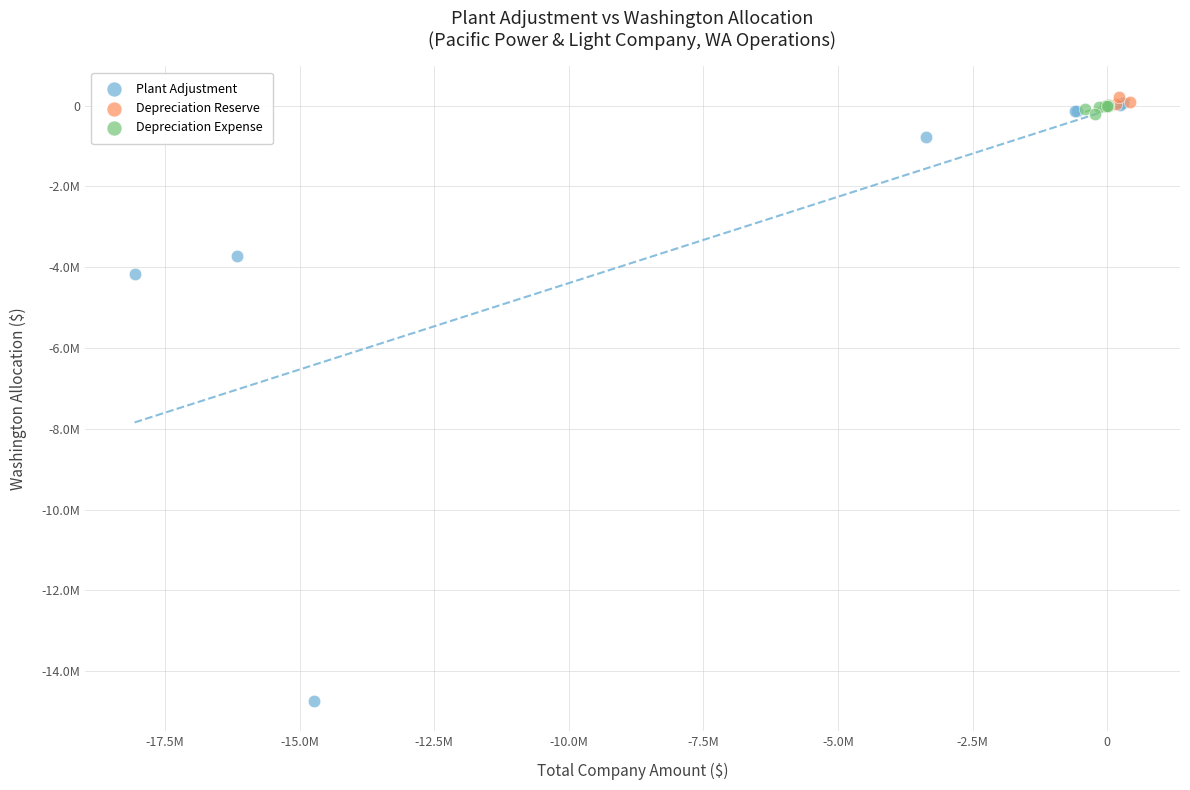

Which series contains the lowest Y value?

Plant Adjustment